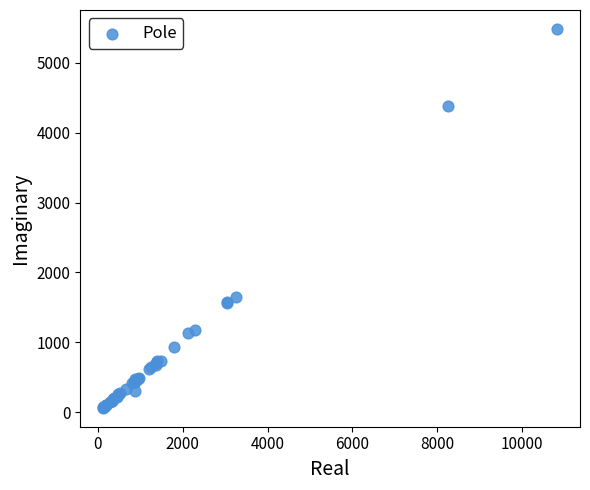

What Y value in the scatter plot is closest to 2773?

1653